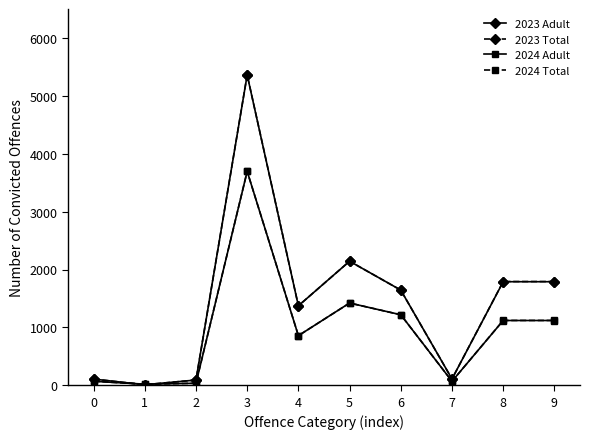

What are all the series names shown in the legend?

2023 Adult, 2023 Total, 2024 Adult, 2024 Total